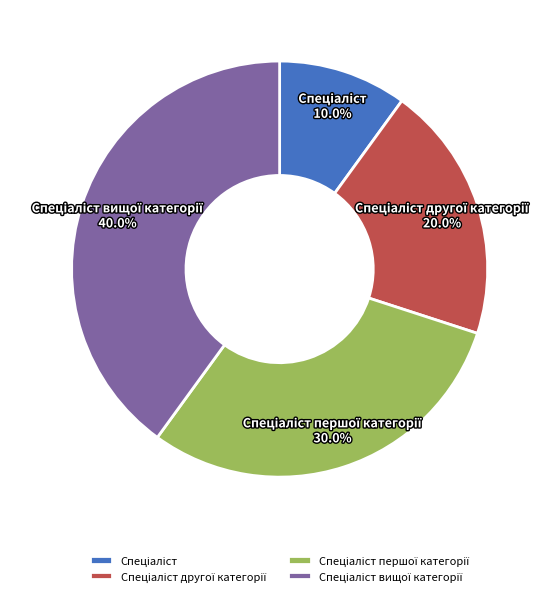

Is there any slice that represents more than half of the pie?

No